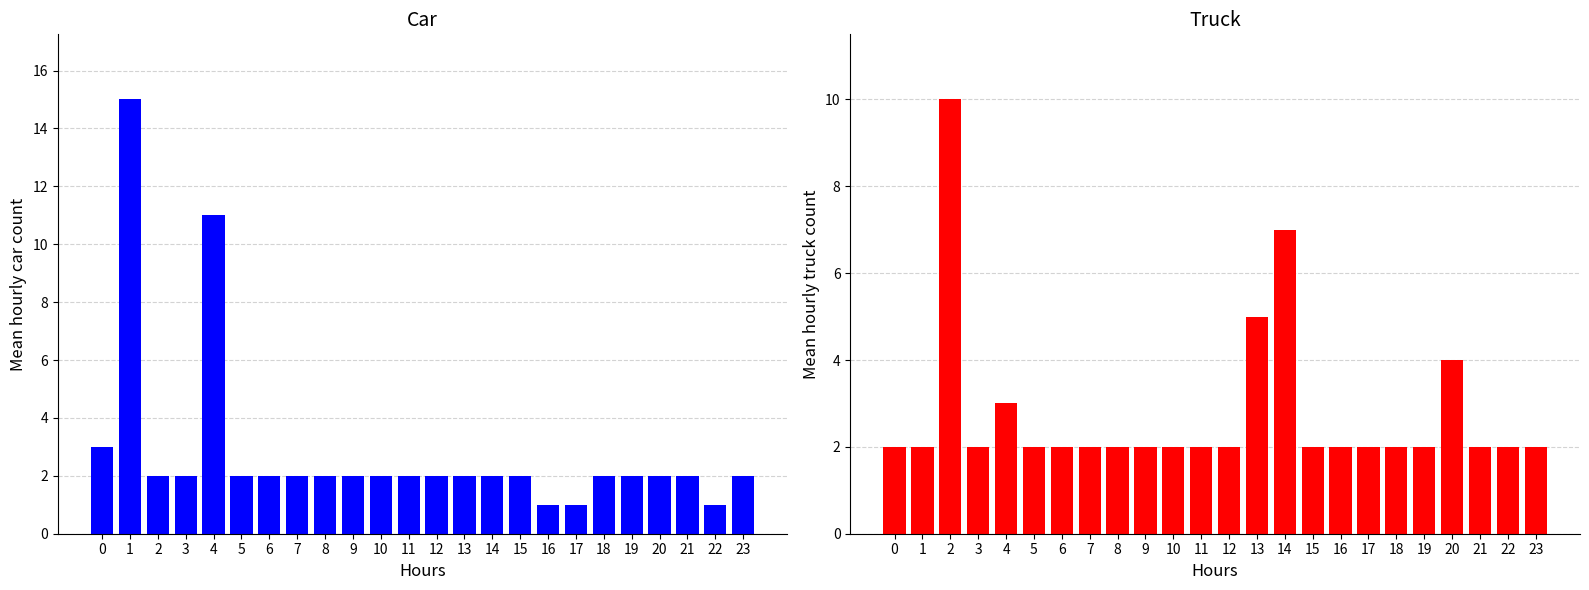

At which category is the sum across all series the highest?

1